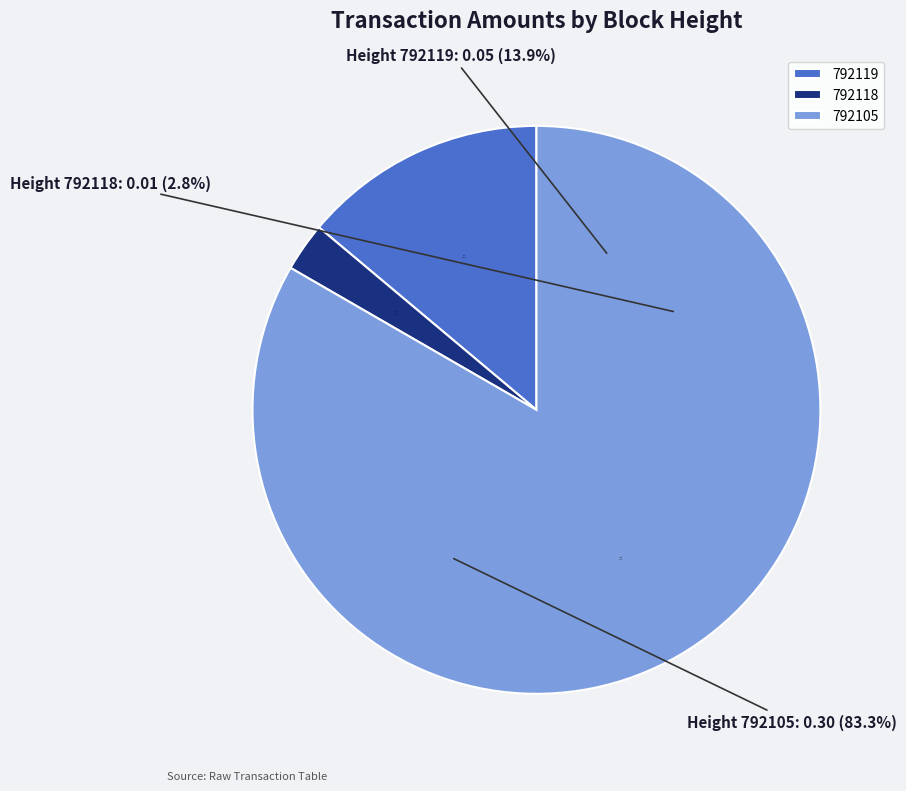

Is it true that 792119 is 14% of the pie?

True